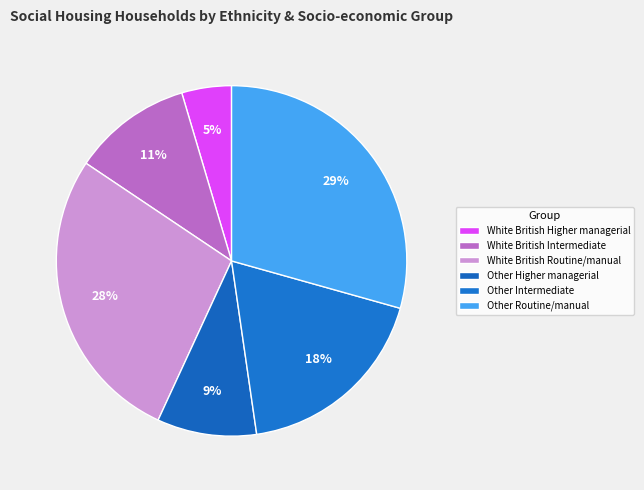

What is the largest slice in the pie chart?

Other Routine/manual